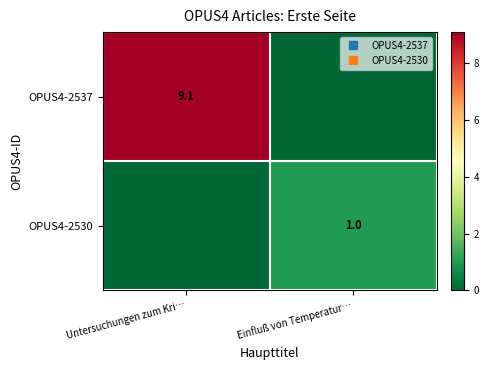

Which category has the lowest value in the OPUS4-2537 series?

Einfluß von Temperatur…